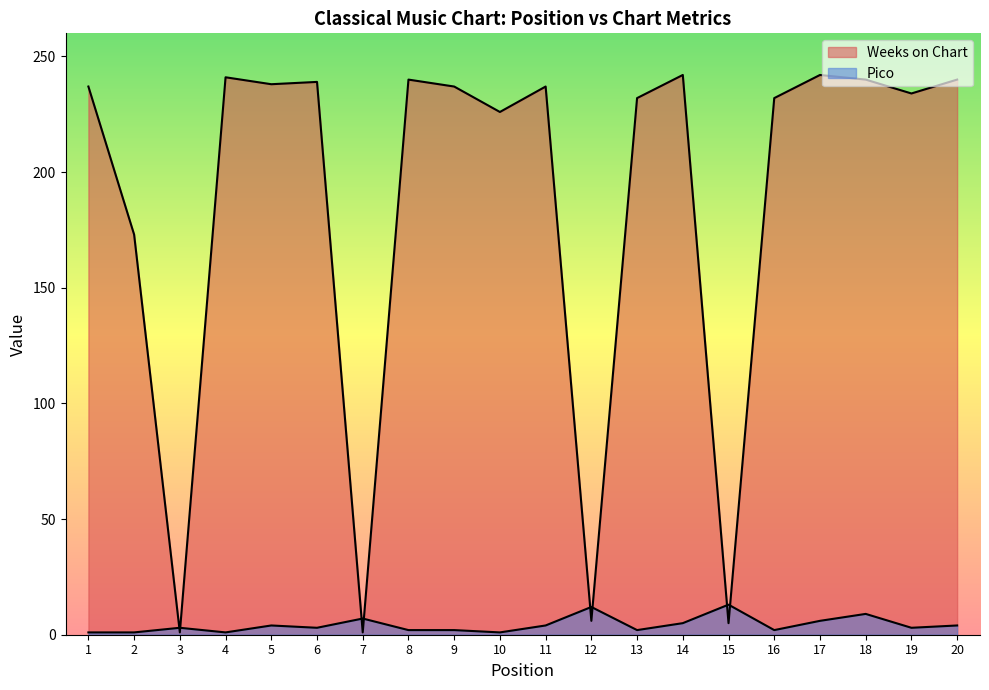

Count the number of data series in this chart.

2